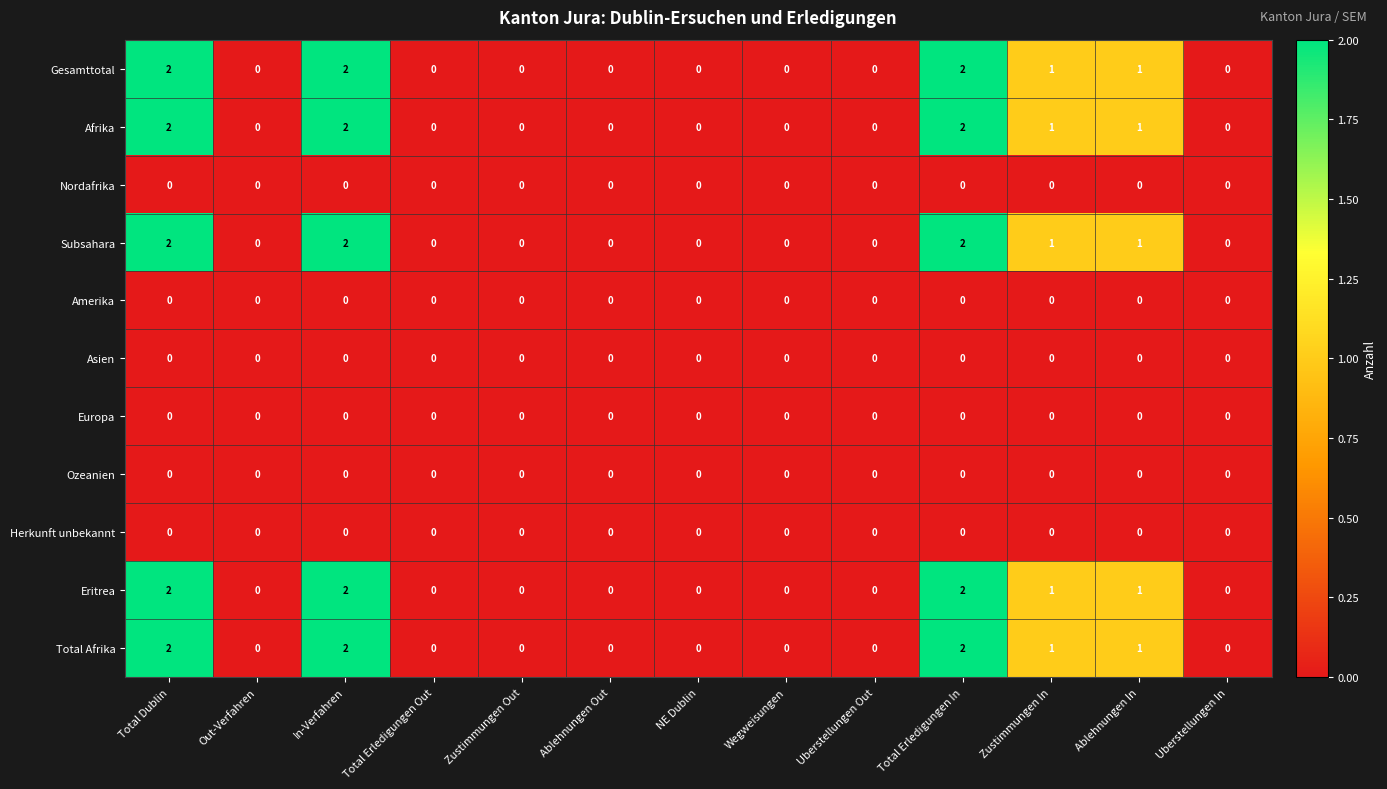

What is the total value across all series at Total Dublin?

10